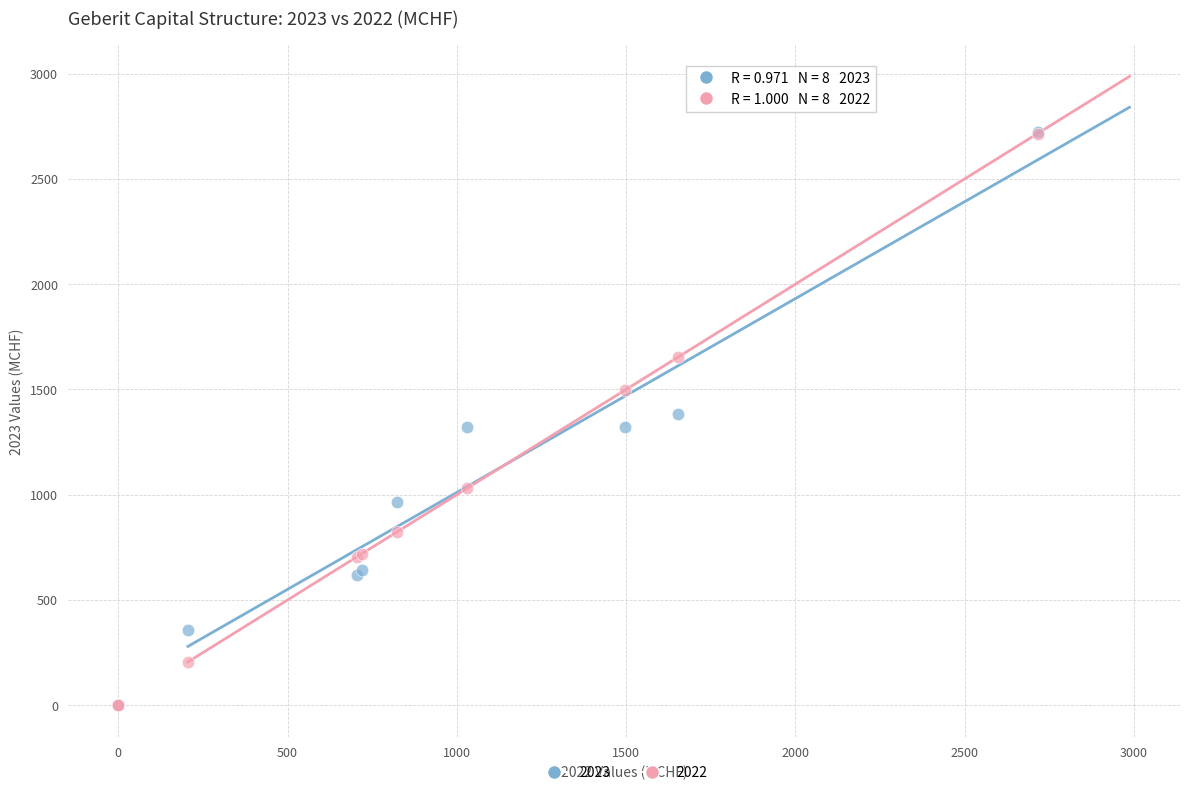

What are all the series names shown in the legend?

2023, 2022